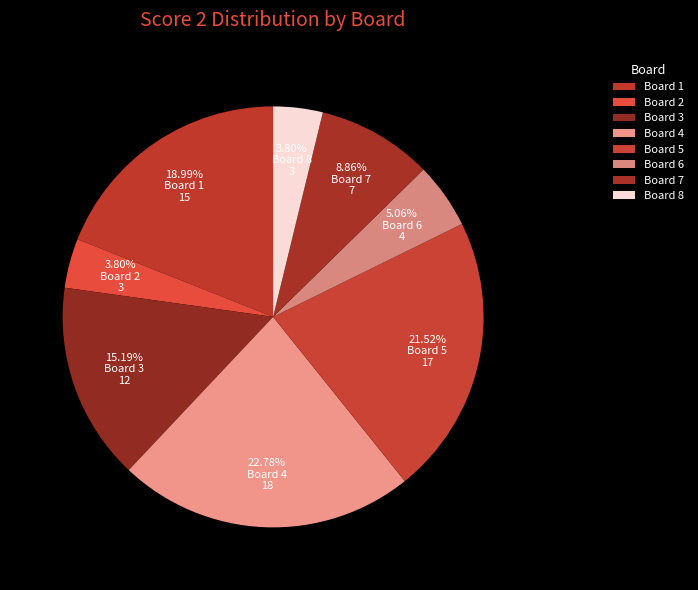

Count the number of slices in the pie.

8